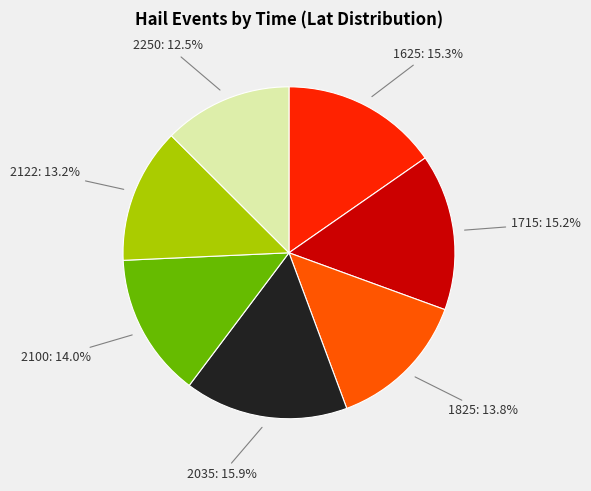

Which has a higher value, 2122: 13.2% or 2100: 14.0%?

2100: 14.0%